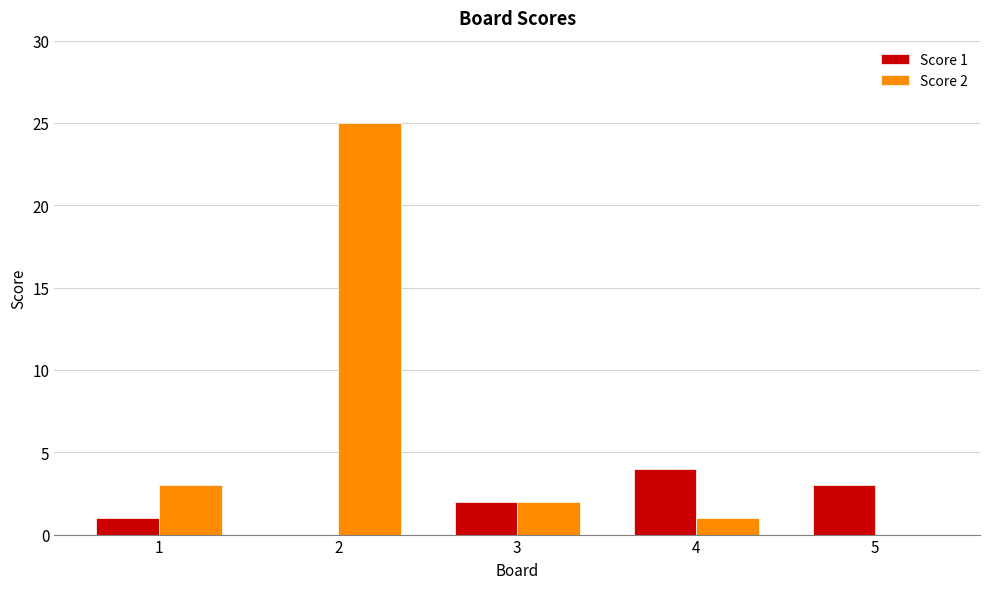

Which series changed the most between 1 and 4?

Score 1